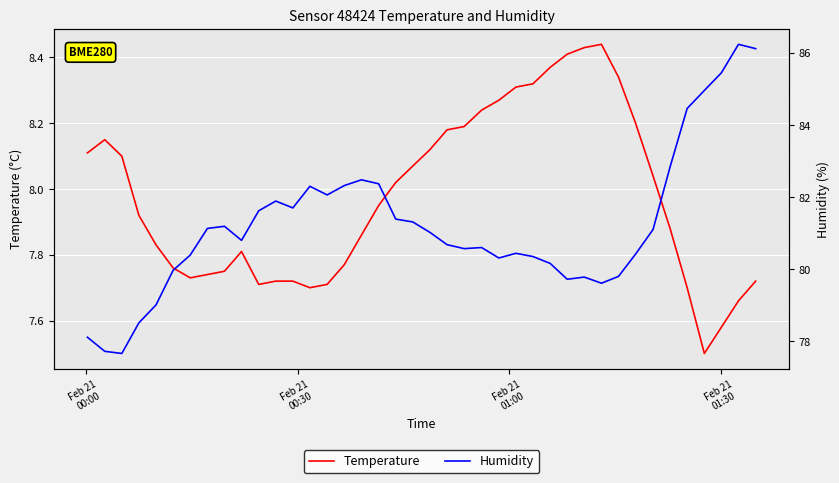

True or false: Humidity and Temperature intersect in this chart.

False